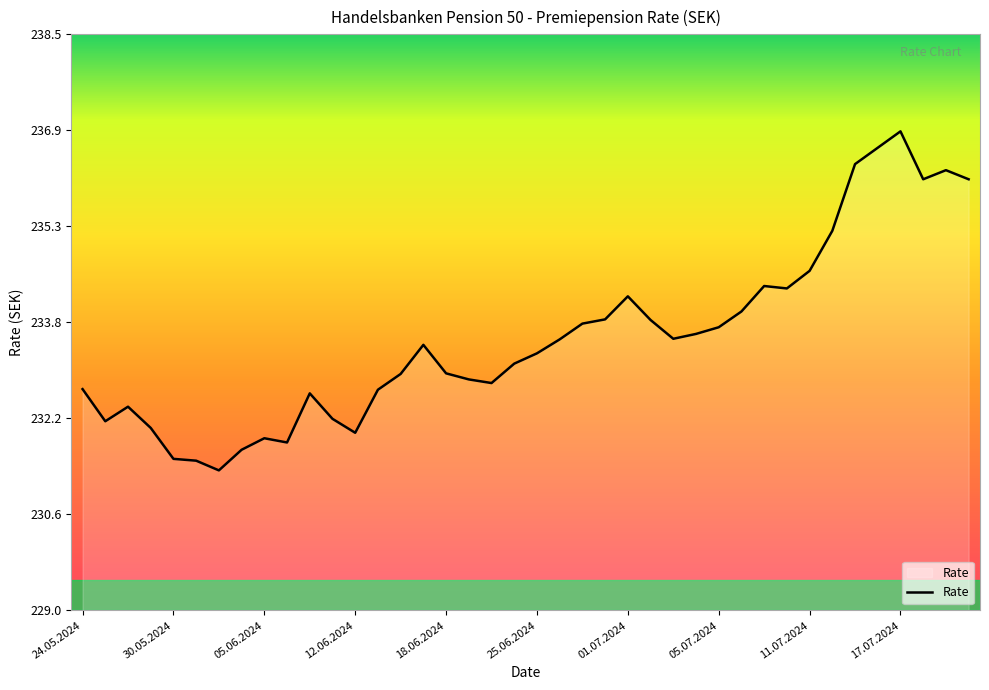

What is the smallest value displayed?

231.3